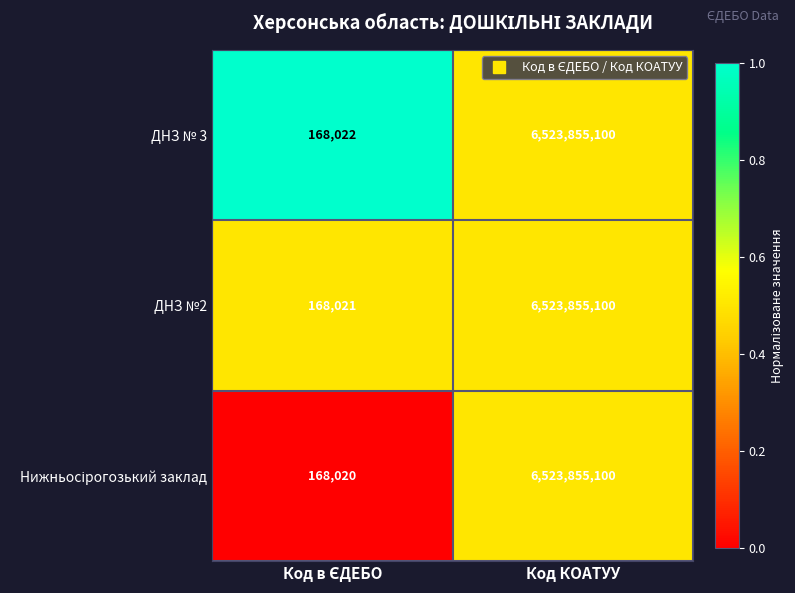

What value does the ДНЗ № 3 series have at Код КОАТУУ, to the nearest 10?

6523855100